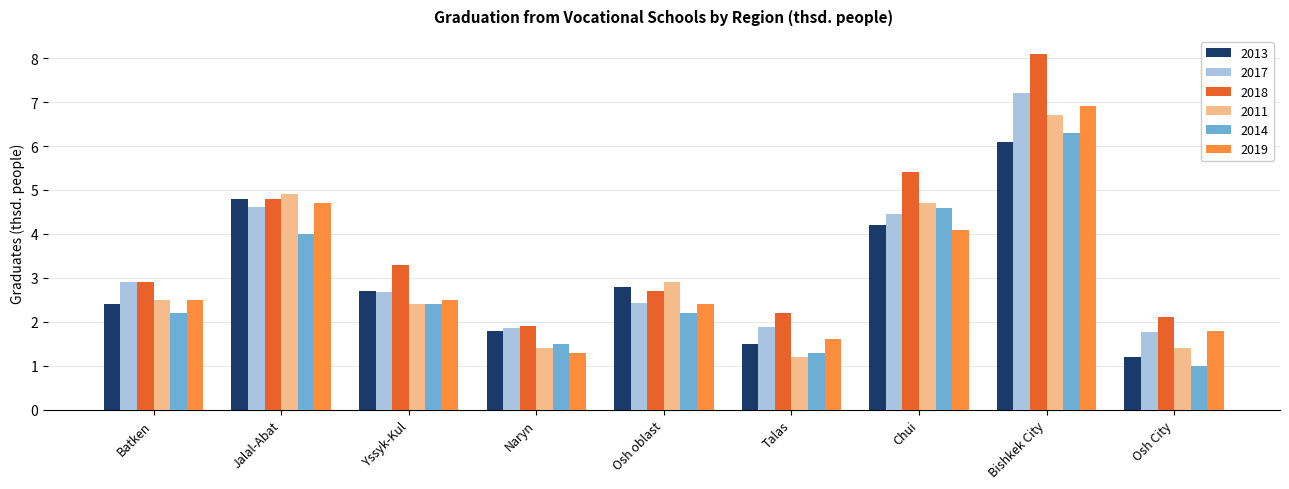

What is the total value across all series at Talas?

9.7